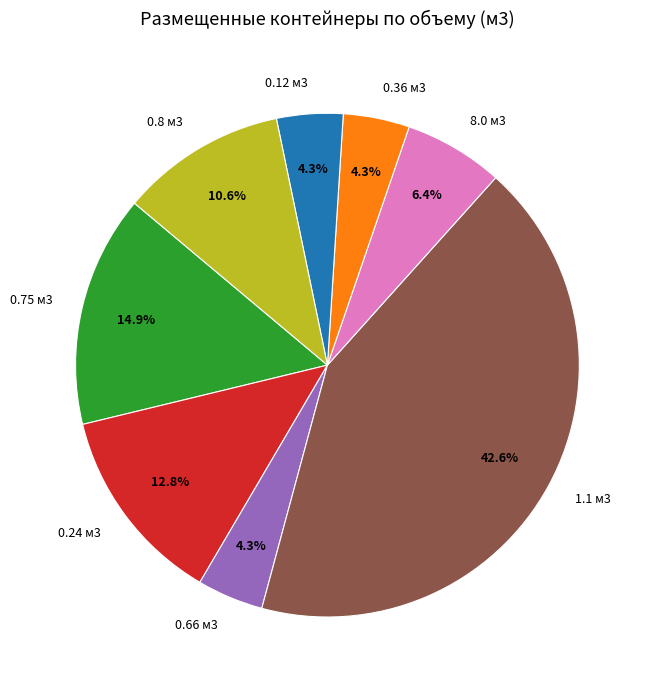

How many slices are in this pie chart?

8